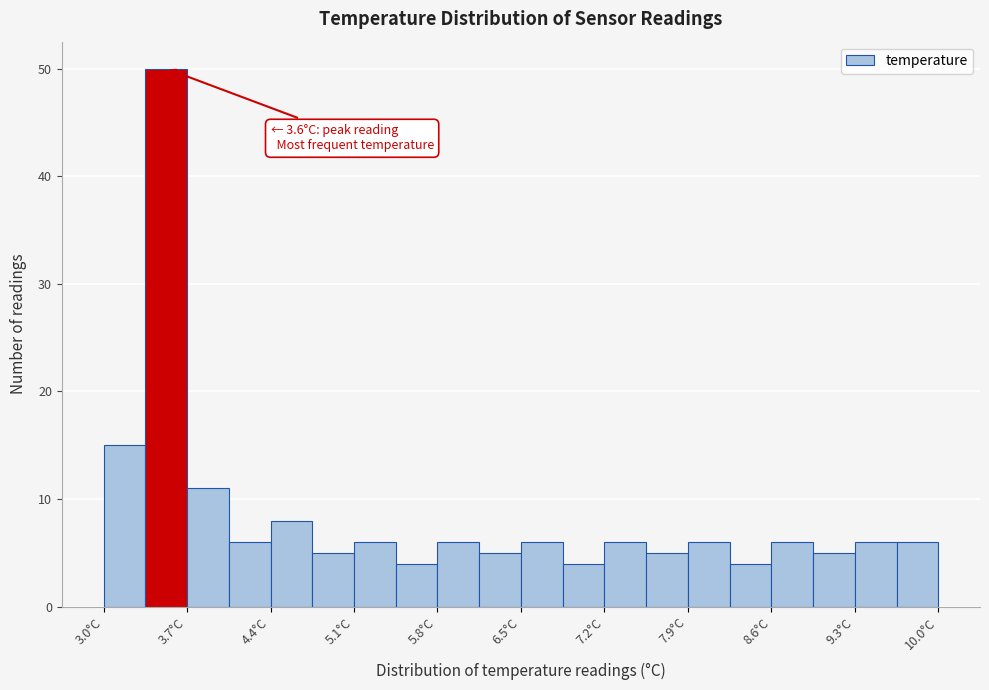

Read against the x-axis, roughly where is the centre of the tallest bar?

3.5